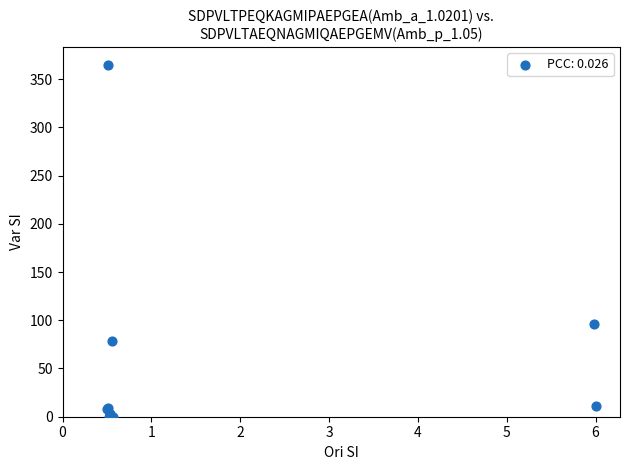

What Y value in the scatter plot is closest to 182?

96.0